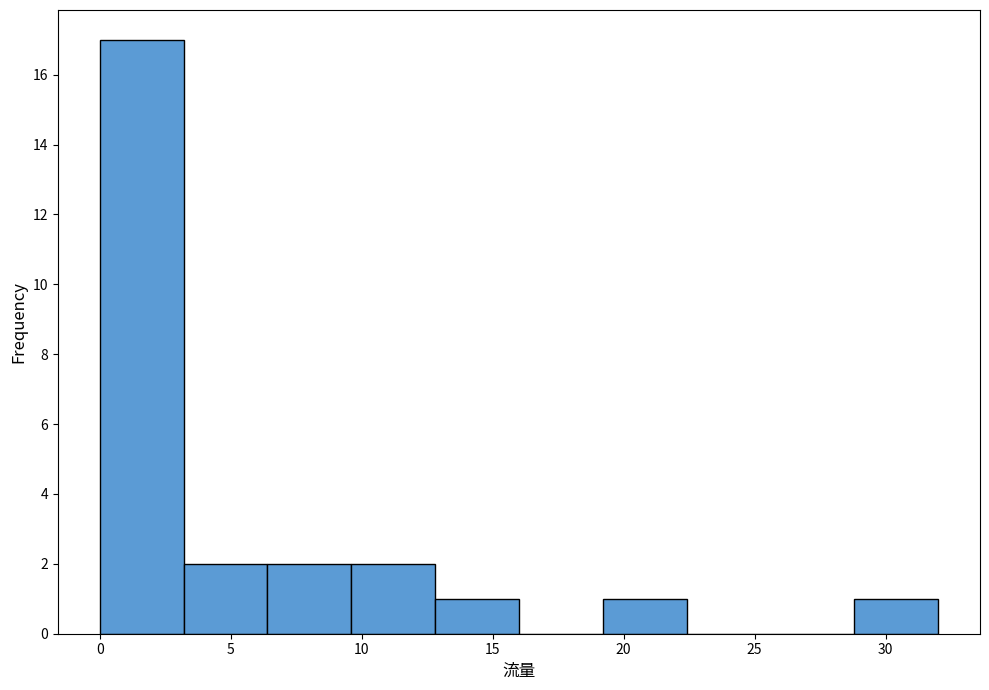

Reading left to right, transcribe this chart: for each bar, give the range it covers on the x-axis and its height. Neither the bar edges nor the heights are printed on the chart, so give them approximately, as read against the axes.

0.0 to 3.2: 17
3.2 to 6.4: 2
6.4 to 9.6: 2
9.6 to 12.8: 2
12.8 to 16.0: 1
16.0 to 19.2: 0
19.2 to 22.4: 1
22.4 to 25.6: 0
25.6 to 28.8: 0
28.8 to 32.0: 1